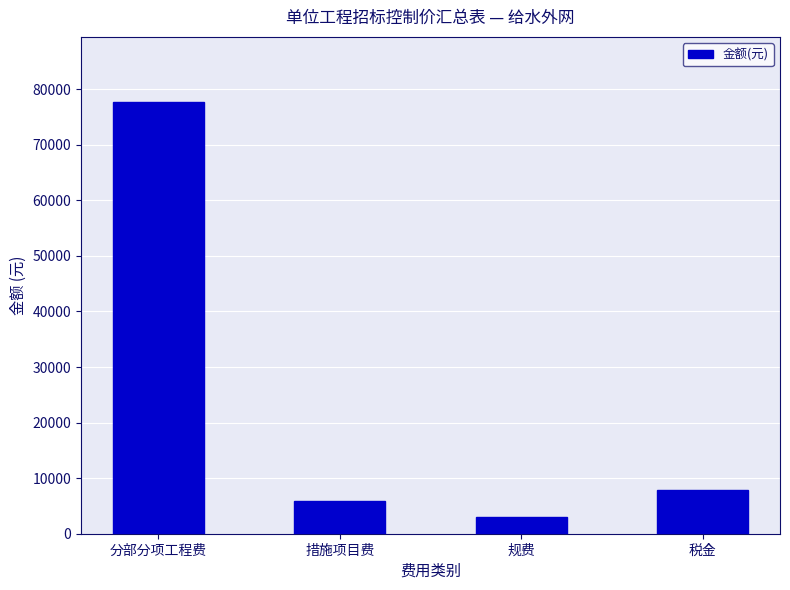

Reading left to right, list all the values displayed in this chart.

77740.5	5927.8	3063.6	7805.9